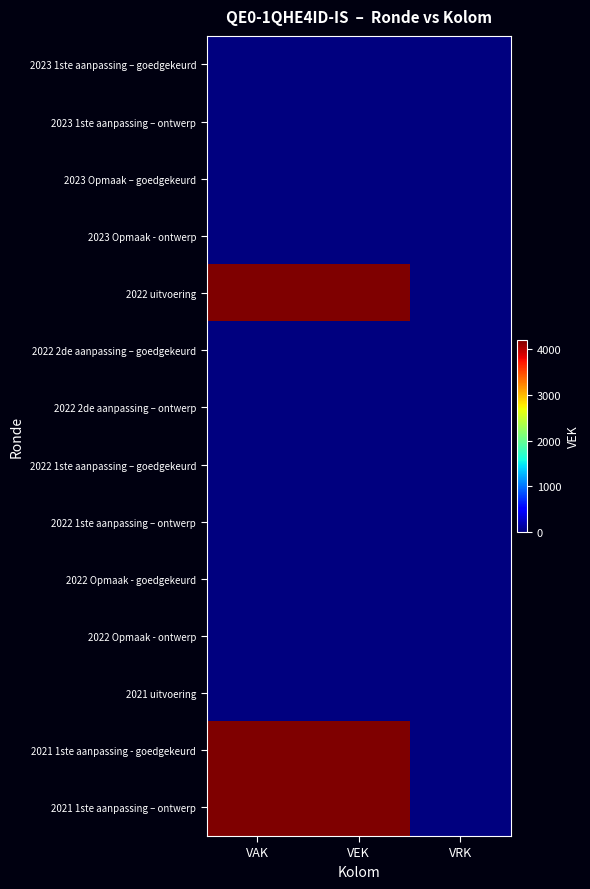

Reading left to right, transcribe all the data shown in this chart.

2023 1ste aanpassing – goedgekeurd: VAK=0	VEK=0	VRK=0
2023 1ste aanpassing – ontwerp: VAK=0	VEK=0	VRK=0
2023 Opmaak – goedgekeurd: VAK=0	VEK=0	VRK=0
2023 Opmaak - ontwerp: VAK=0	VEK=0	VRK=0
2022 uitvoering: VAK=4200	VEK=4200	VRK=0
2022 2de aanpassing – goedgekeurd: VAK=0	VEK=0	VRK=0
2022 2de aanpassing – ontwerp: VAK=0	VEK=0	VRK=0
2022 1ste aanpassing – goedgekeurd: VAK=0	VEK=0	VRK=0
2022 1ste aanpassing – ontwerp: VAK=0	VEK=0	VRK=0
2022 Opmaak - goedgekeurd: VAK=0	VEK=0	VRK=0
2022 Opmaak - ontwerp: VAK=0	VEK=0	VRK=0
2021 uitvoering: VAK=0	VEK=0	VRK=0
2021 1ste aanpassing - goedgekeurd: VAK=4200	VEK=4200	VRK=0
2021 1ste aanpassing – ontwerp: VAK=4200	VEK=4200	VRK=0